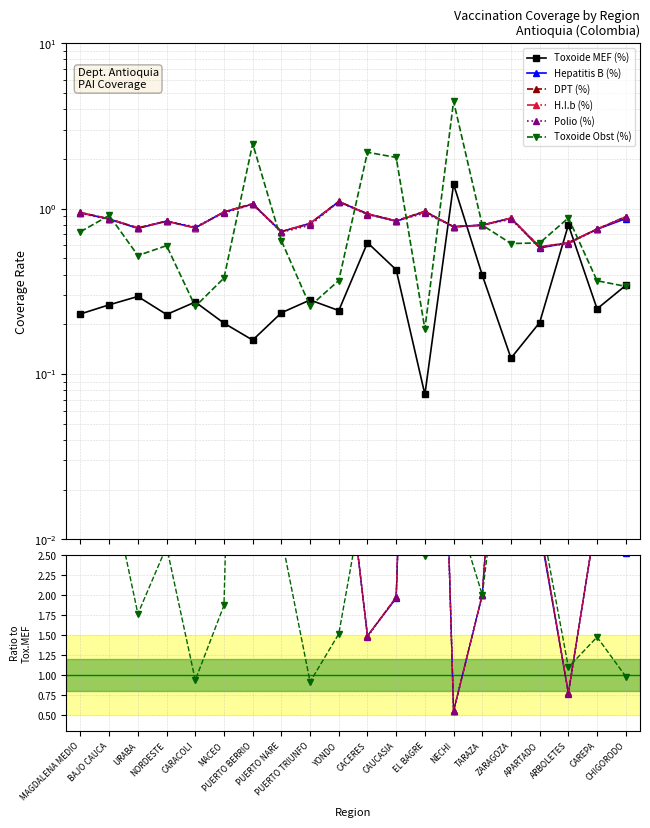

True or false: Hepatitis B (%) and DPT (%) intersect in this chart.

True